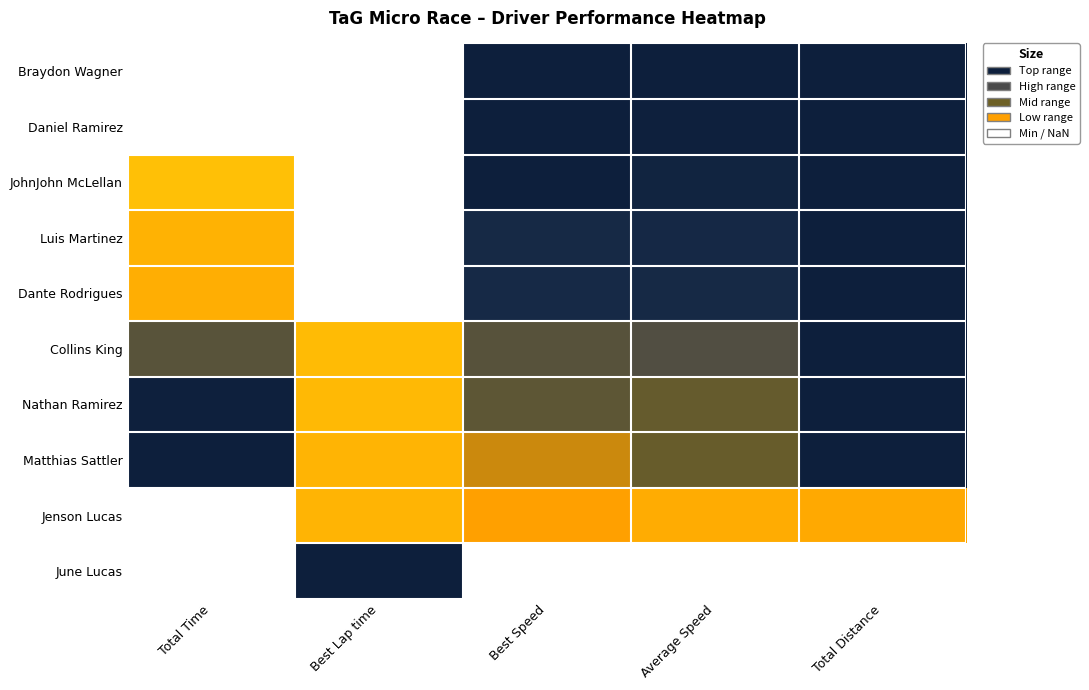

What is the total value across all series at Best Lap time?

2.6